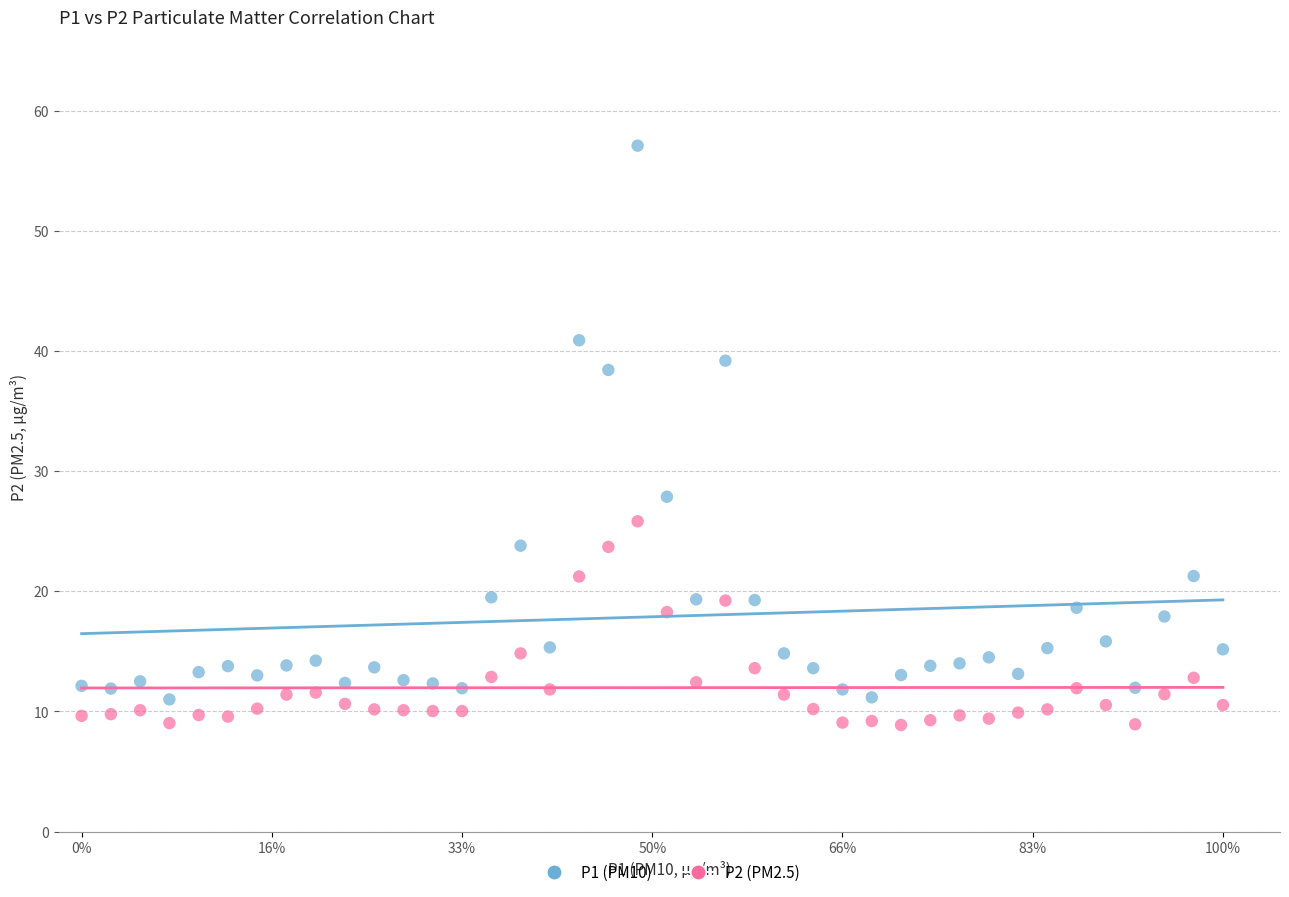

Which series has the widest spread of Y values?

P1 (PM10)